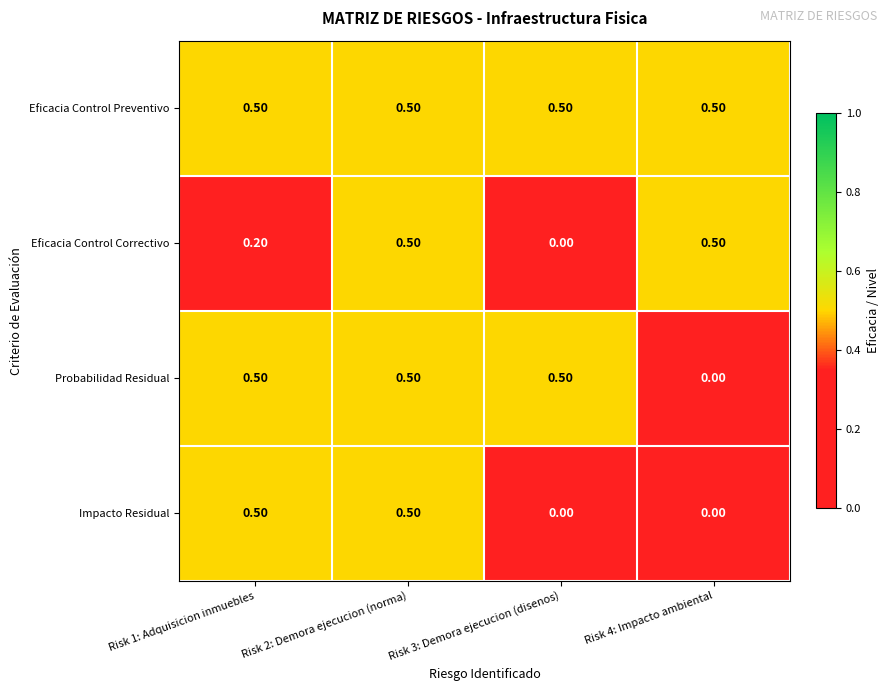

What is the difference between the highest and lowest values at Risk 1: Adquisicion inmuebles?

0.3